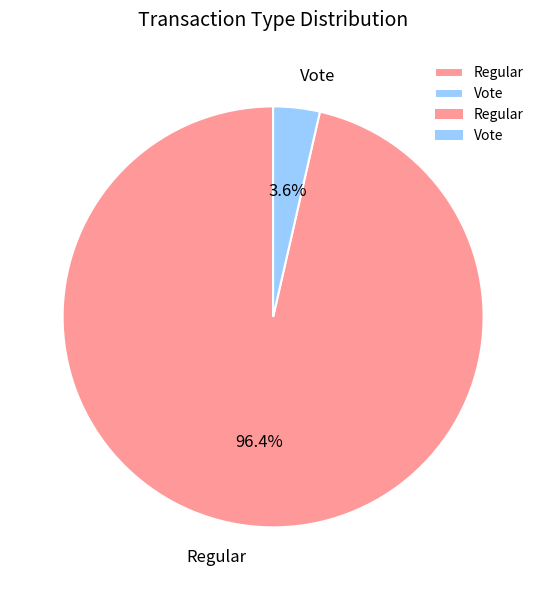

To the nearest percent, what is the difference between the Vote and Regular slice percentages?

93%